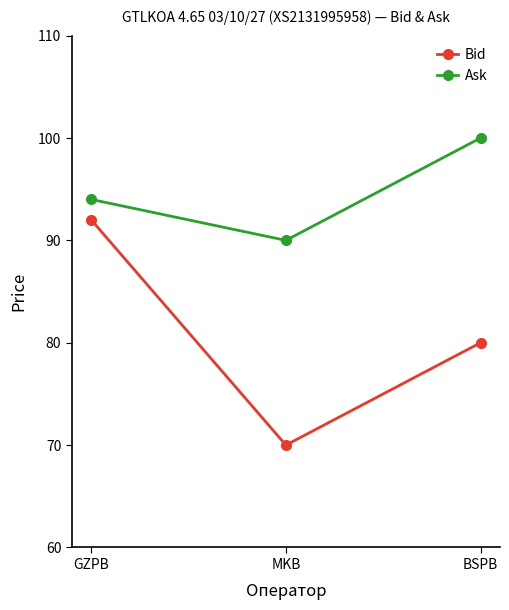

Reading left to right, transcribe all the data shown in this chart.

Bid: 92	70	80
Ask: 94	90	100